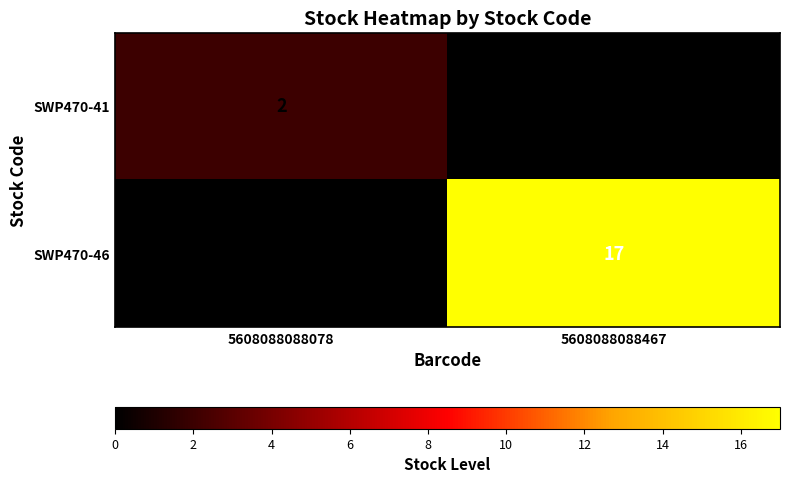

What is the total value across all series at 5608088088078?

2